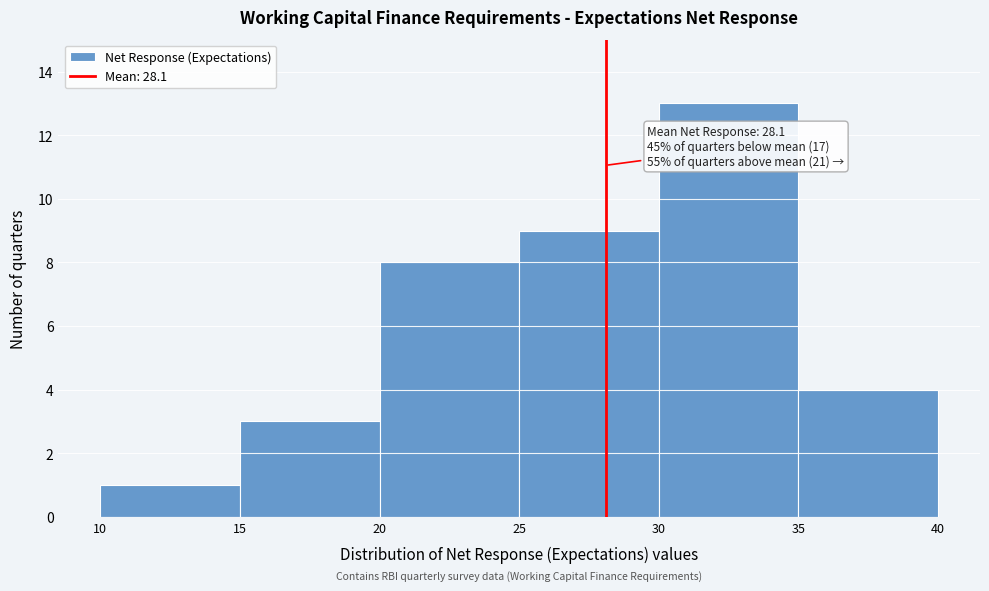

Which range on the x-axis has the tallest bar?

30 to 35